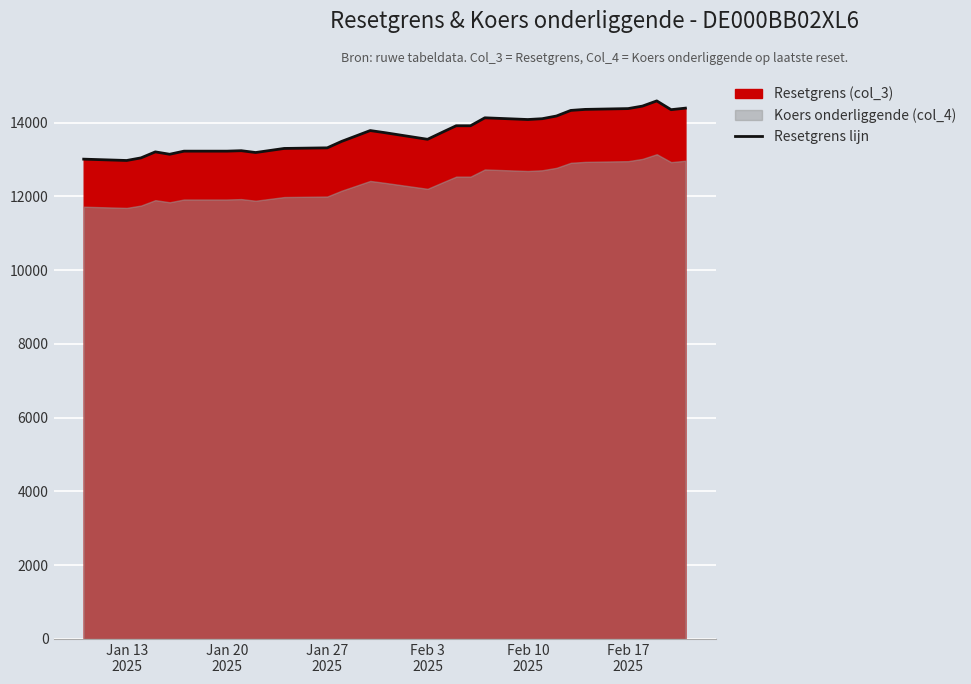

True or false: the data has more than 0 interior local peaks.

True